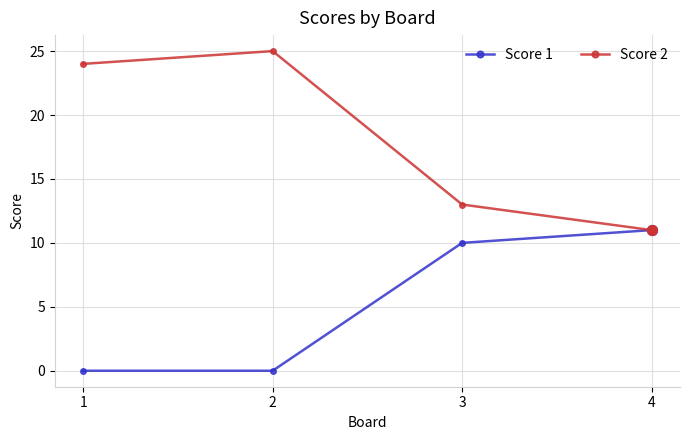

What are all the series names shown in the legend?

Score 1, Score 2